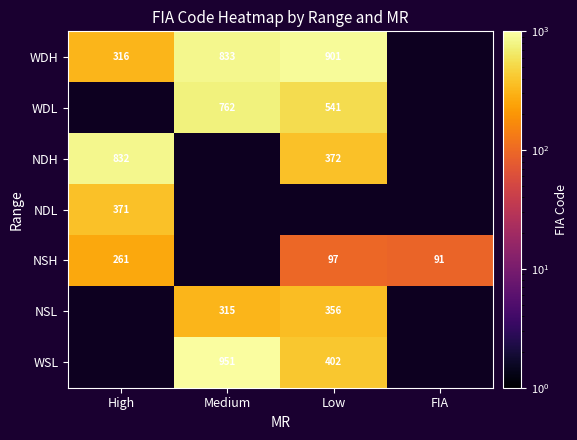

Which category has the lowest value across all series?

FIA